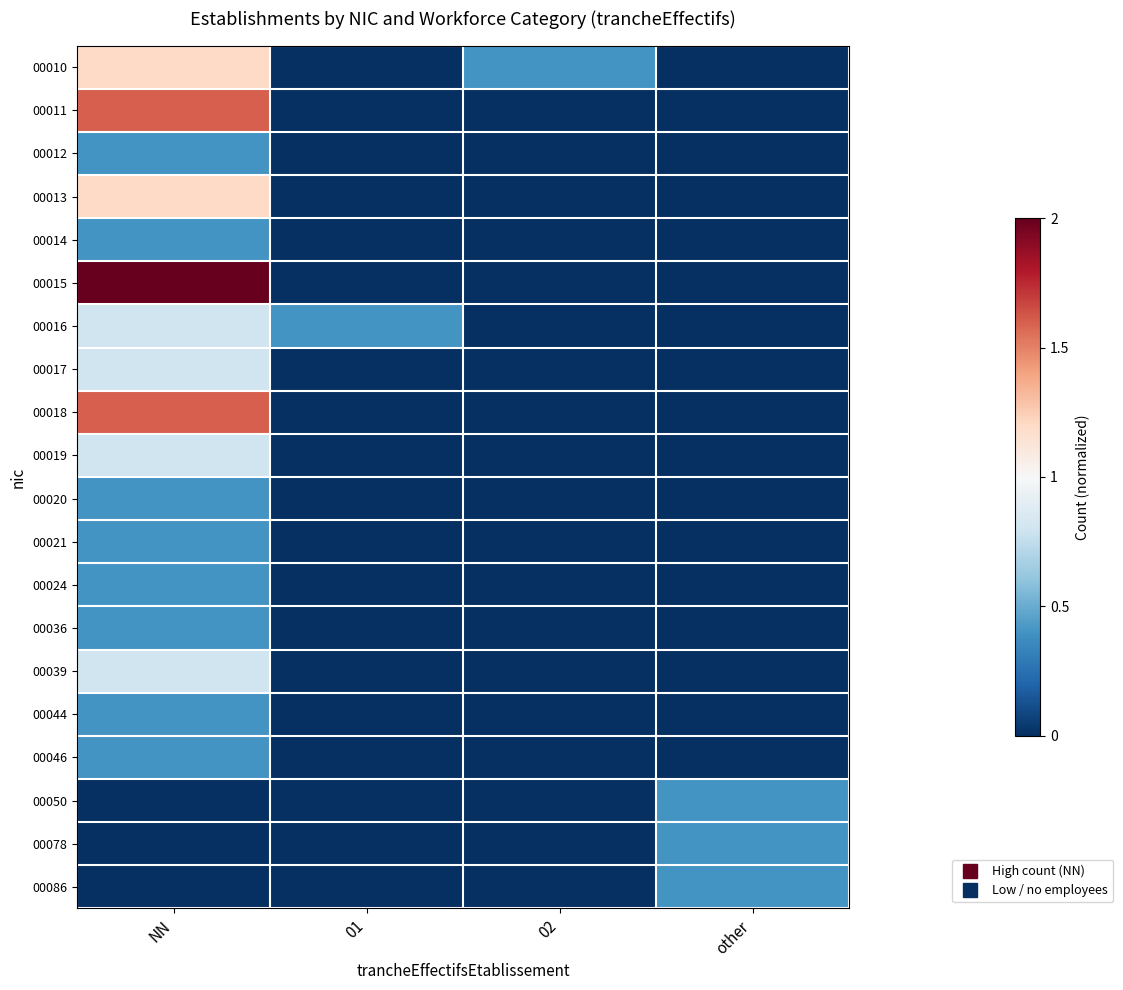

Reading left to right, list all the values displayed in this chart.

00010: NN=1.2	01=0.0	02=0.4	other=0.0
00011: NN=1.6	01=0.0	02=0.0	other=0.0
00012: NN=0.4	01=0.0	02=0.0	other=0.0
00013: NN=1.2	01=0.0	02=0.0	other=0.0
00014: NN=0.4	01=0.0	02=0.0	other=0.0
00015: NN=2.0	01=0.0	02=0.0	other=0.0
00016: NN=0.8	01=0.4	02=0.0	other=0.0
00017: NN=0.8	01=0.0	02=0.0	other=0.0
00018: NN=1.6	01=0.0	02=0.0	other=0.0
00019: NN=0.8	01=0.0	02=0.0	other=0.0
00020: NN=0.4	01=0.0	02=0.0	other=0.0
00021: NN=0.4	01=0.0	02=0.0	other=0.0
00024: NN=0.4	01=0.0	02=0.0	other=0.0
00036: NN=0.4	01=0.0	02=0.0	other=0.0
00039: NN=0.8	01=0.0	02=0.0	other=0.0
00044: NN=0.4	01=0.0	02=0.0	other=0.0
00046: NN=0.4	01=0.0	02=0.0	other=0.0
00050: NN=0.0	01=0.0	02=0.0	other=0.4
00078: NN=0.0	01=0.0	02=0.0	other=0.4
00086: NN=0.0	01=0.0	02=0.0	other=0.4